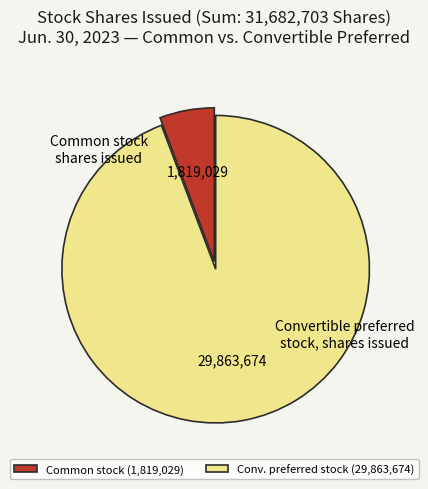

What is the ratio of the value at Conv. preferred stock (29,863,674) to the value at Common stock (1,819,029)?

16.4